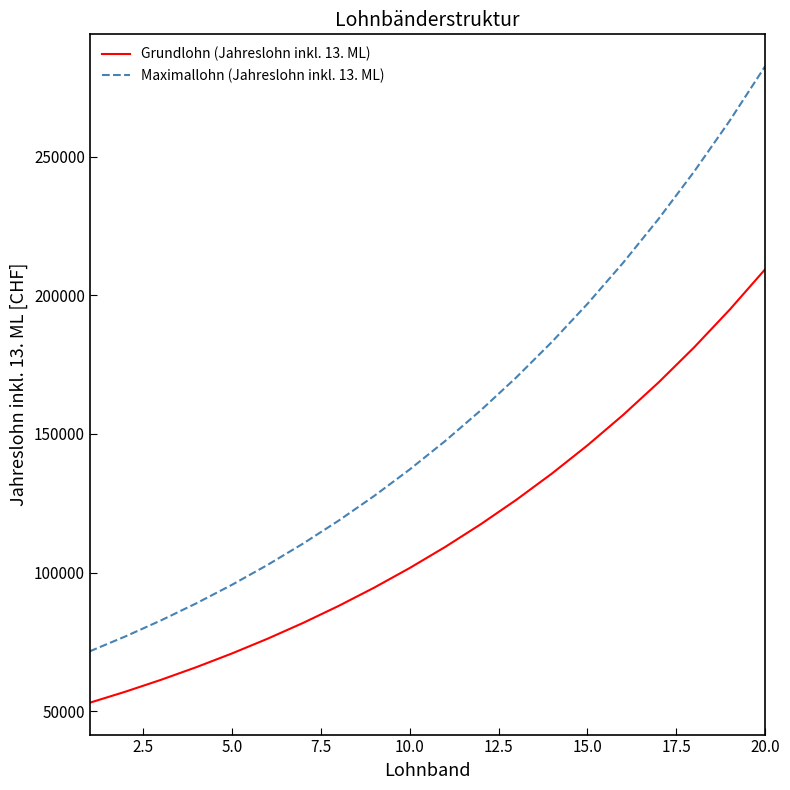

True or false: Maximallohn (Jahreslohn inkl. 13. ML) and Grundlohn (Jahreslohn inkl. 13. ML) cross at least once.

False